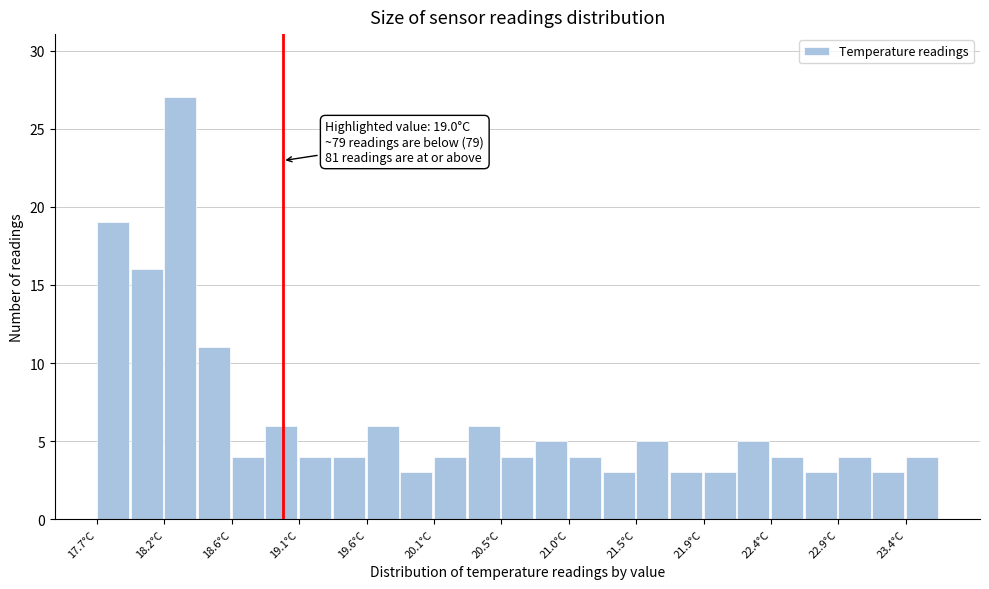

Over which range of the x-axis is the bar tallest?

18.15 to 18.40